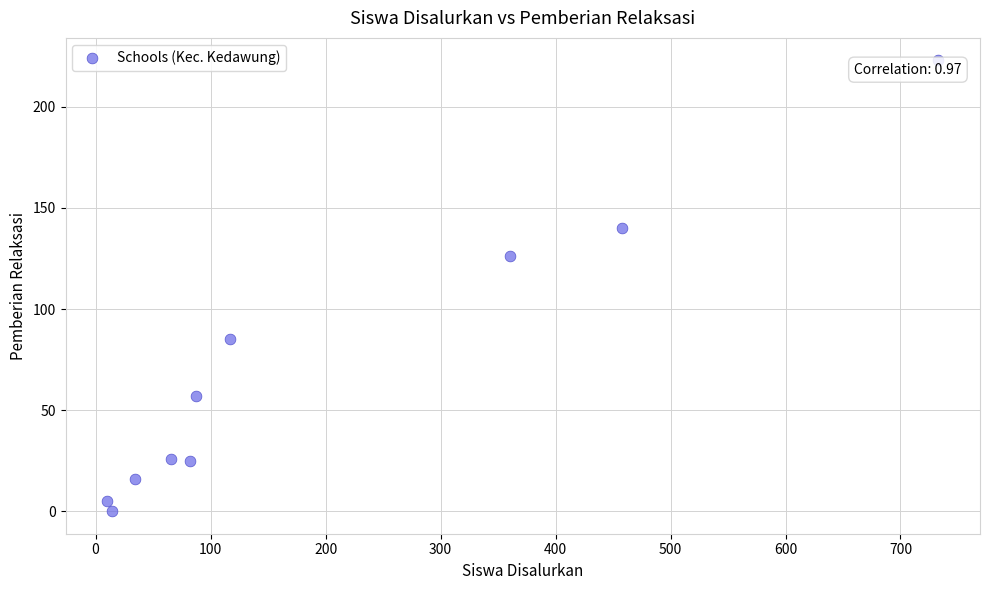

What is the range of X values (max minus min)?

723